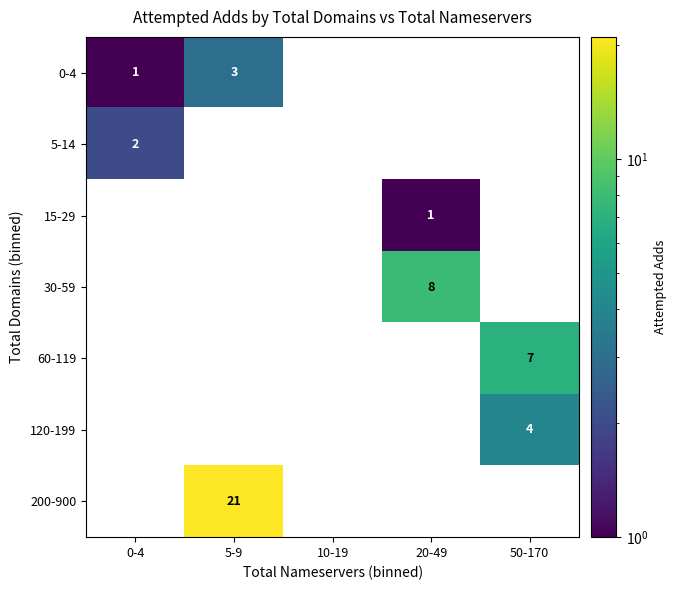

True or false: 0-4 has a value of 1 at 0-4.

True